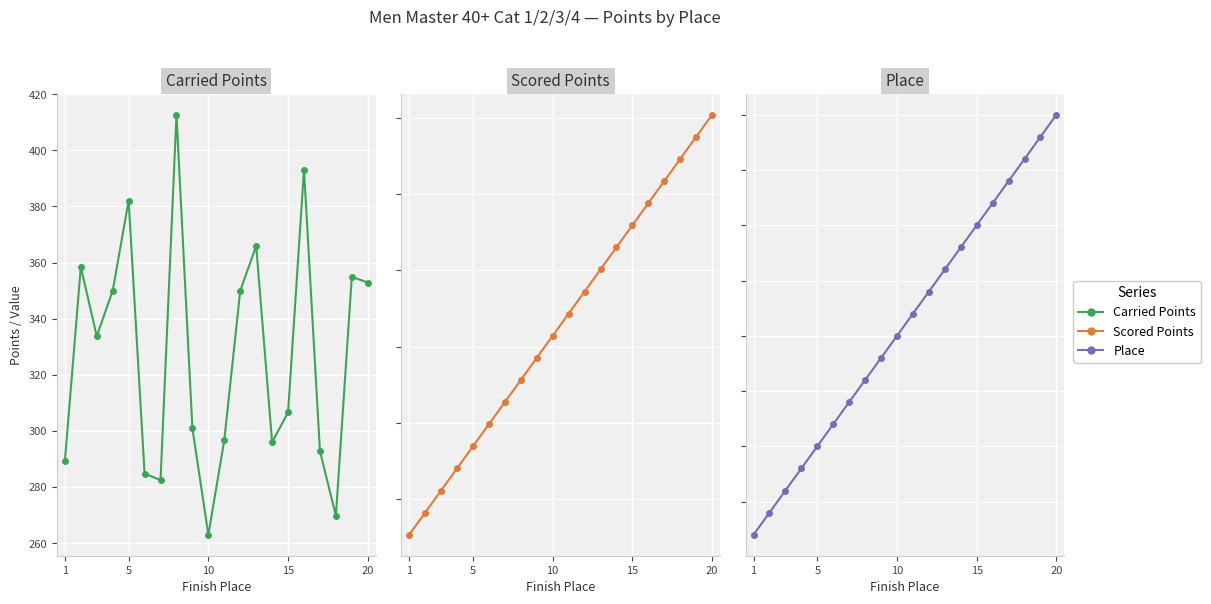

What is the minimum value for Place?

1.0